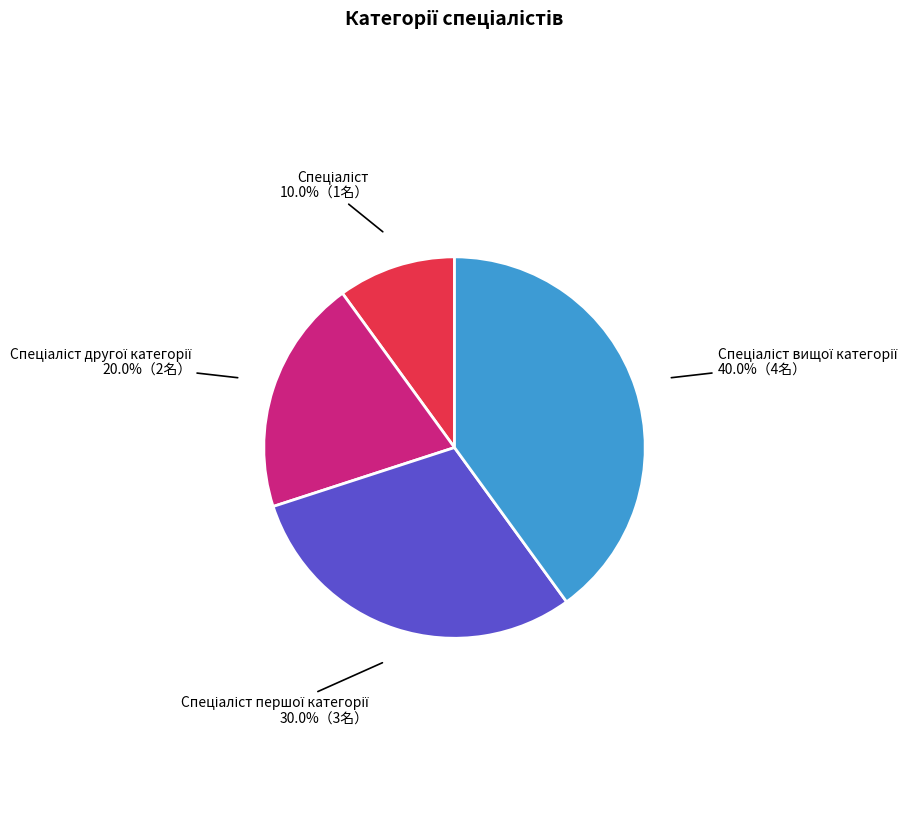

Count the number of slices in the pie.

4